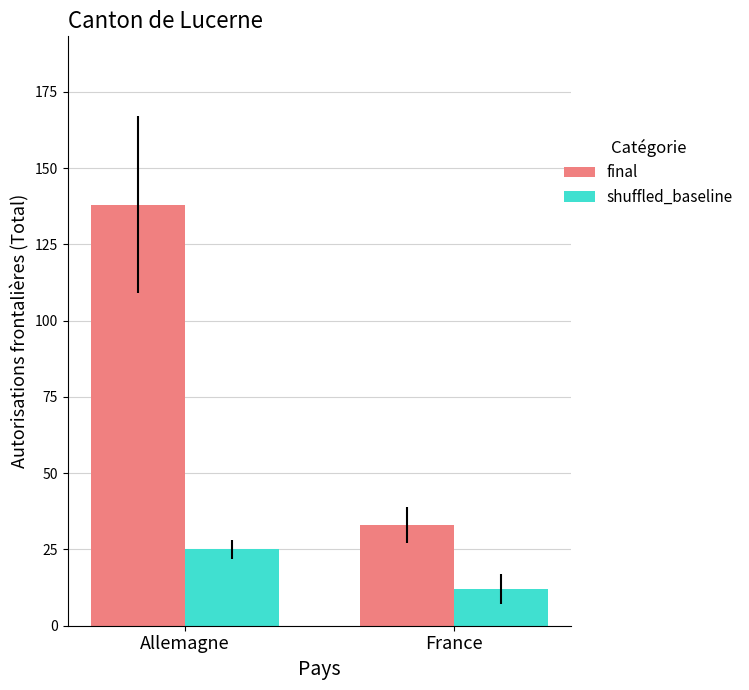

What is the greatest value displayed?

138